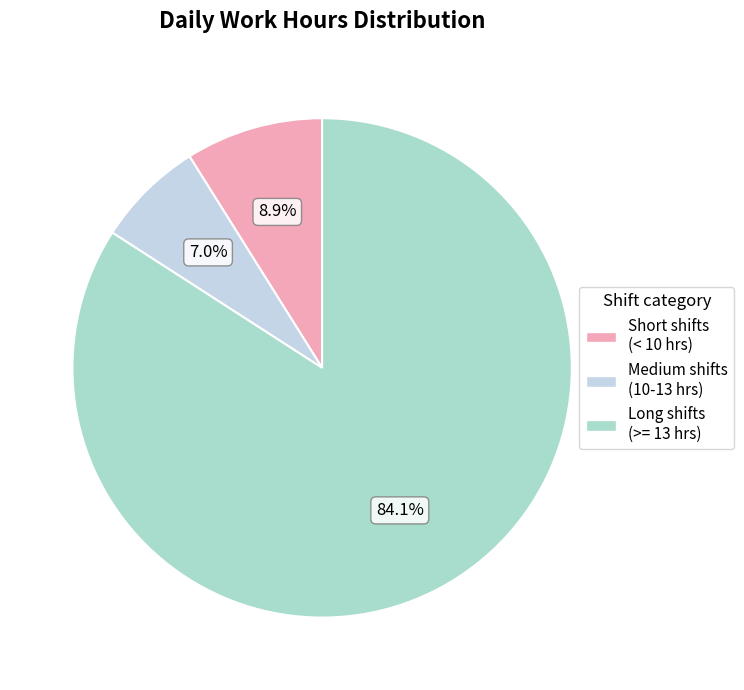

How many slices are in this pie chart?

3